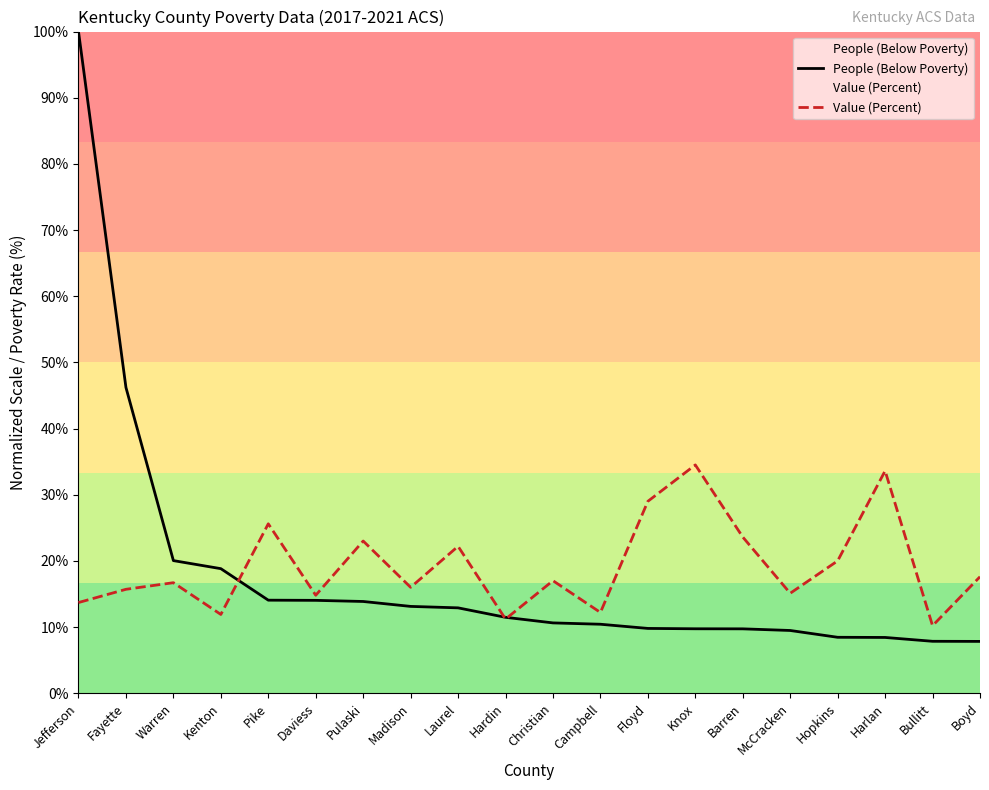

What is the difference between the highest and lowest values at Pike?

11.5